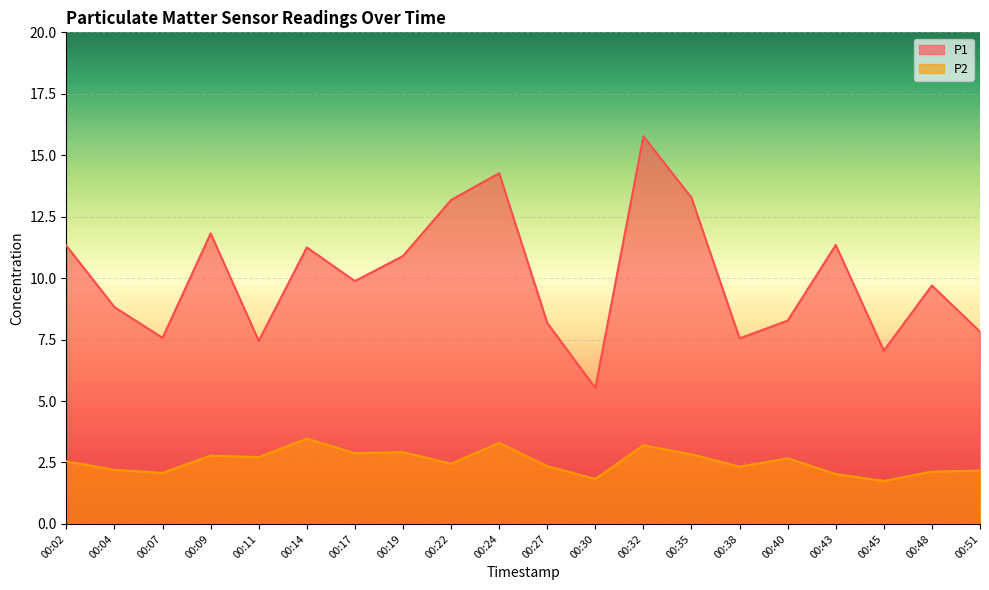

The P2 series shows 1.6 at 00:22. True or false?

False